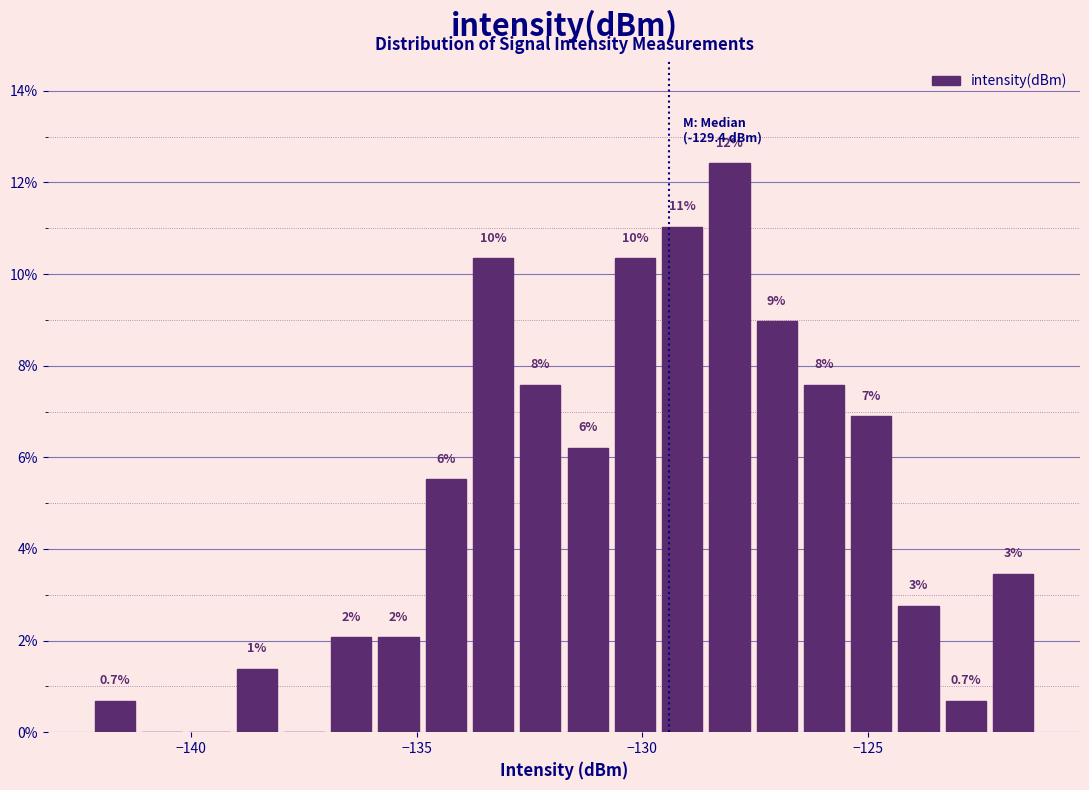

Read against the x-axis, roughly where is the centre of the tallest bar?

-128.0